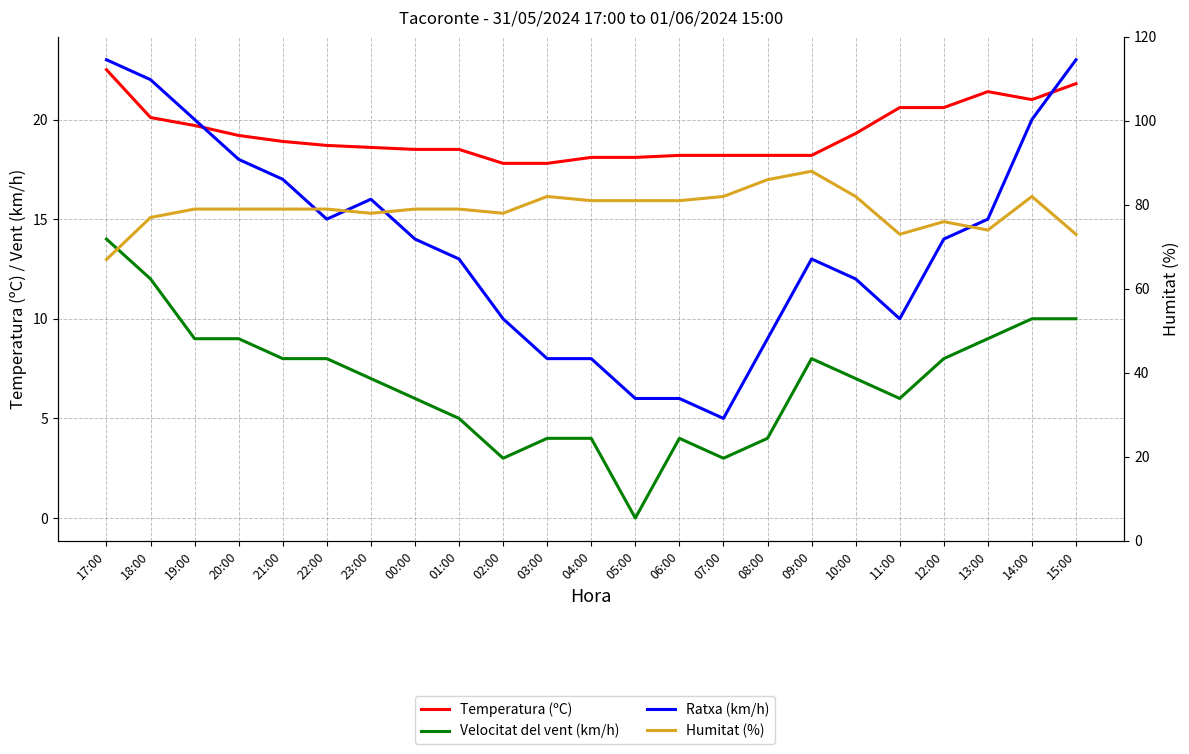

What is the sum of all Velocitat del vent (km/h) values?

158.0